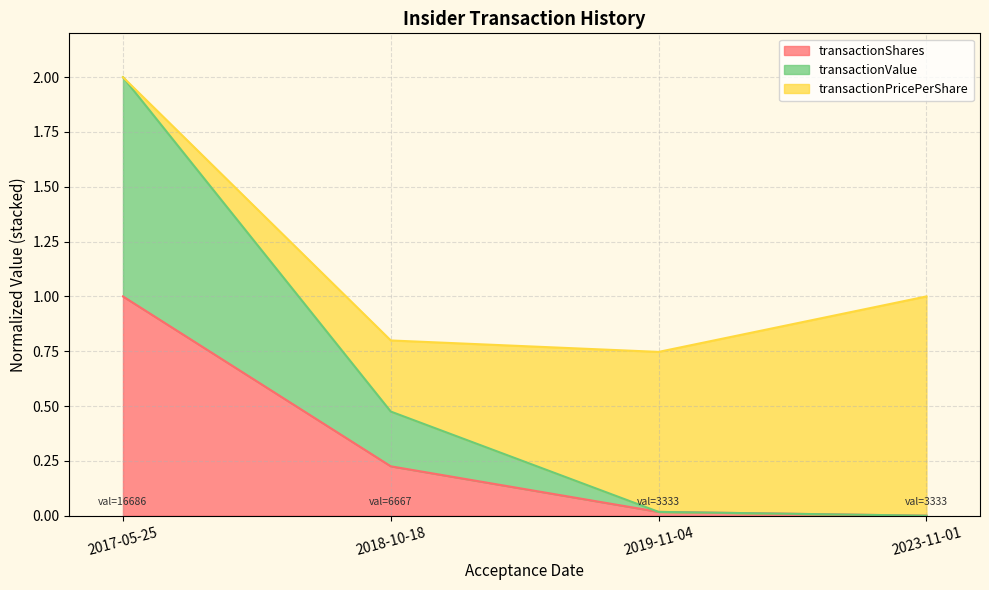

What is the approximate value of transactionShares at 2018-10-18?

0.2